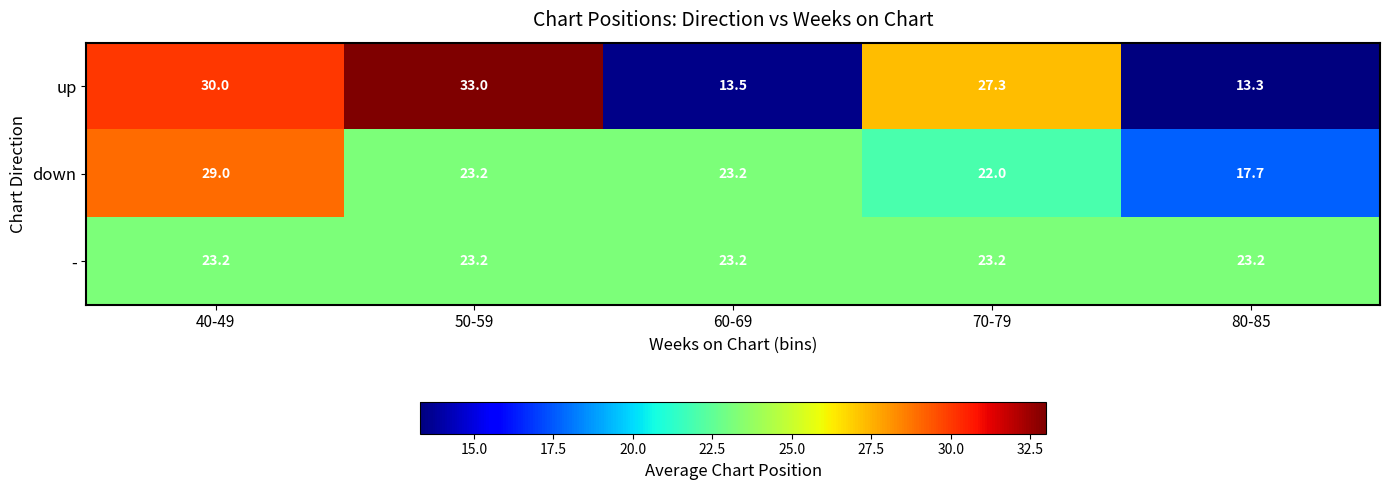

Which series has the largest total across all categories?

up